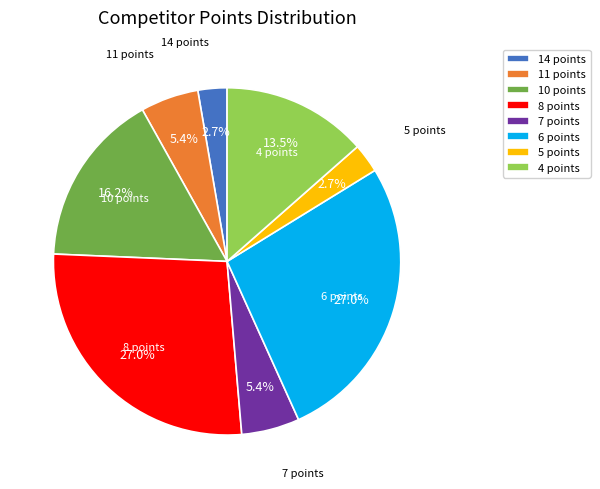

How much of the chart is everything except 7 points?

94.6%